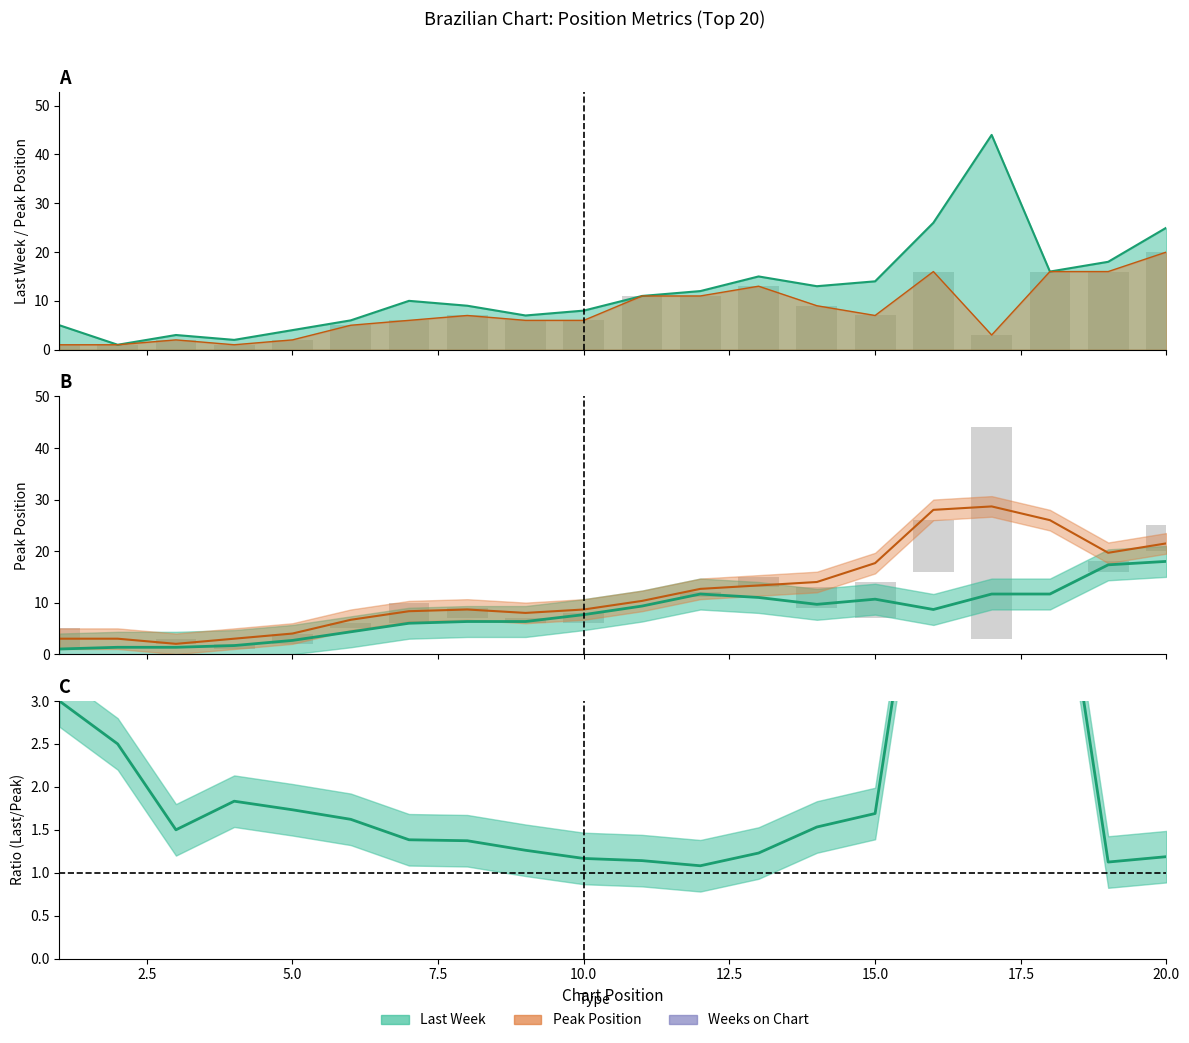

Reading left to right, extract all data points from this chart.

Last Week: 1=5	2=1	3=3	4=2	5=4	6=6	7=10	8=9	9=7	10=8	11=11	12=12	13=15	14=13	15=14	16=26	17=44	18=16	19=18	20=25
Peak Position: 1=1	2=1	3=2	4=1	5=2	6=5	7=6	8=7	9=6	10=6	11=11	12=11	13=13	14=9	15=7	16=16	17=3	18=16	19=16	20=20